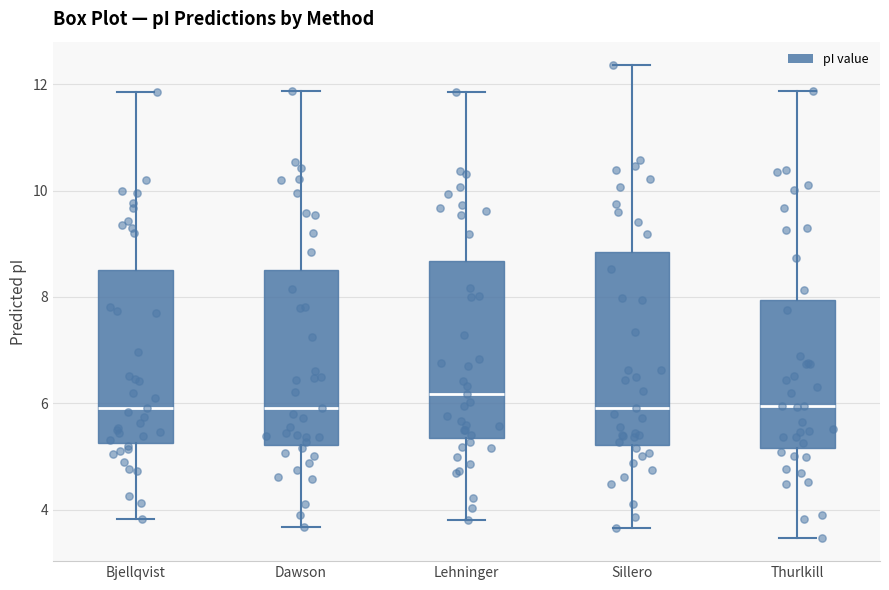

Reading left to right, read every box against the y-axis: the position of its median line, the range the box covers, and the ends of its whiskers. The values are not printed on the chart, so give them approximately, as read against the axis.

Bjellqvist: median 6.0, box 5.2 to 8.6, whiskers 3.8 to 11.8
Dawson: median 6.0, box 5.2 to 8.4, whiskers 3.6 to 11.8
Lehninger: median 6.2, box 5.4 to 8.6, whiskers 3.8 to 11.8
Sillero: median 6.0, box 5.2 to 8.8, whiskers 3.6 to 12.4
Thurlkill: median 6.0, box 5.2 to 8.0, whiskers 3.4 to 11.8